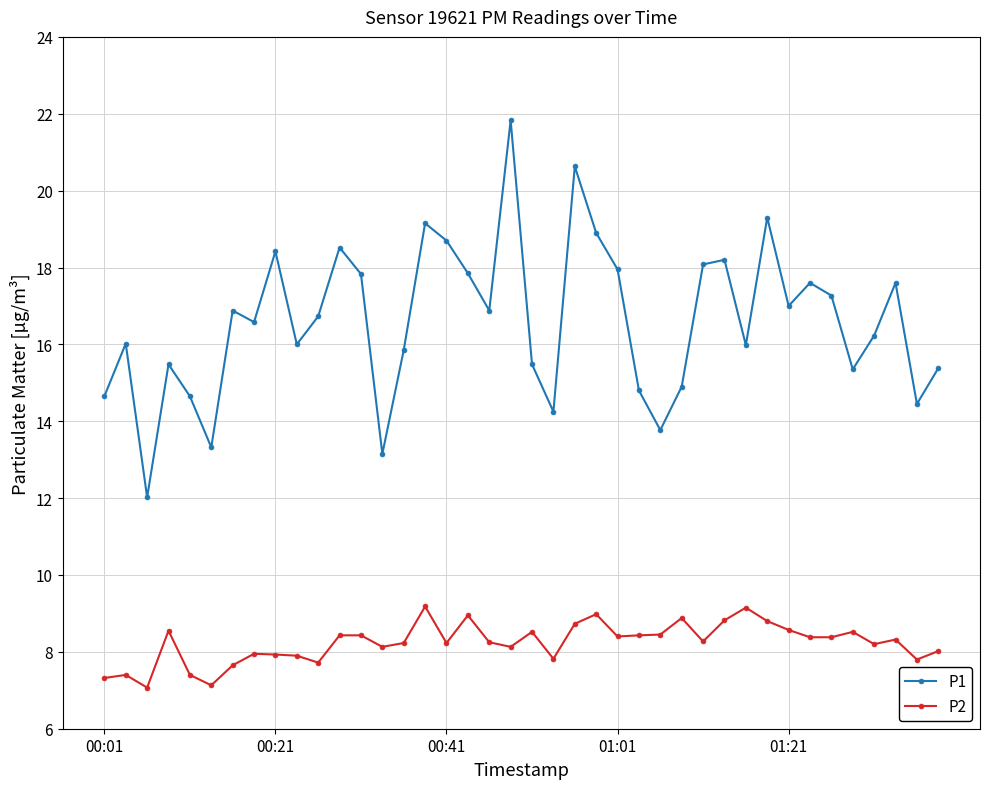

True or false: P1 and P2 intersect in this chart.

False